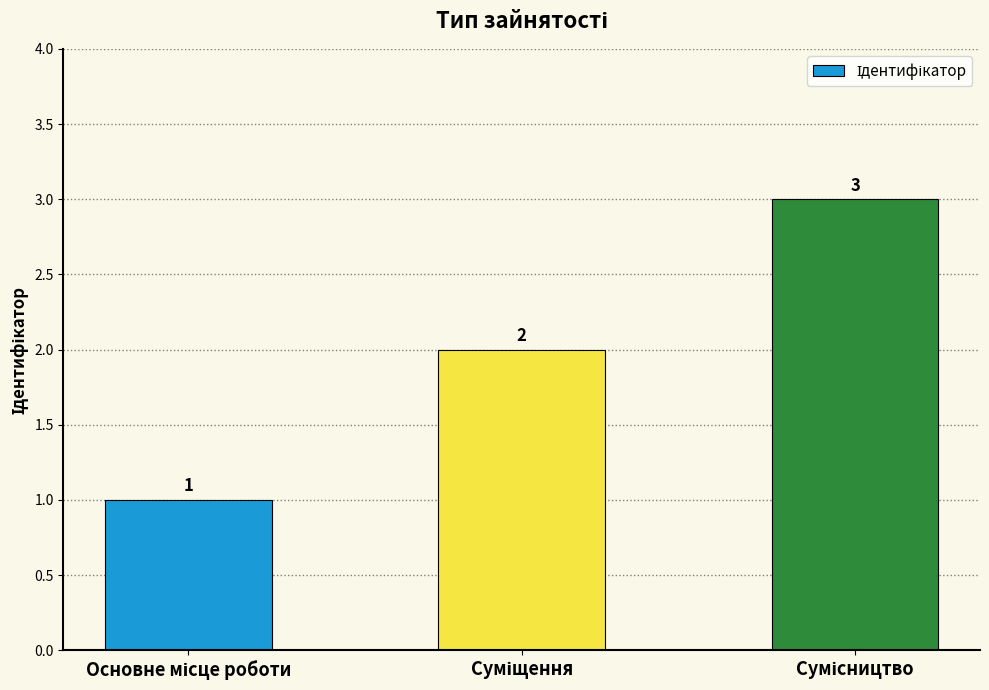

What is the sum of all values?

6